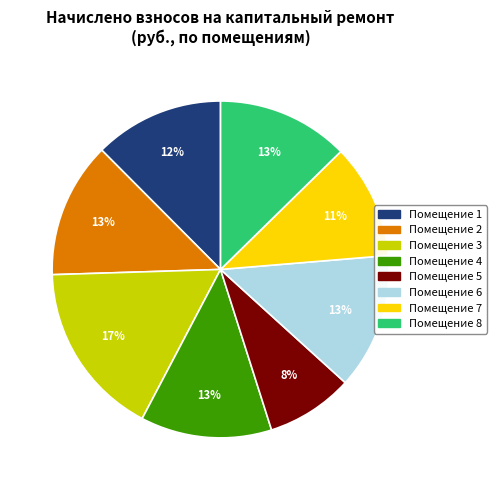

How many segments does this pie chart have?

8